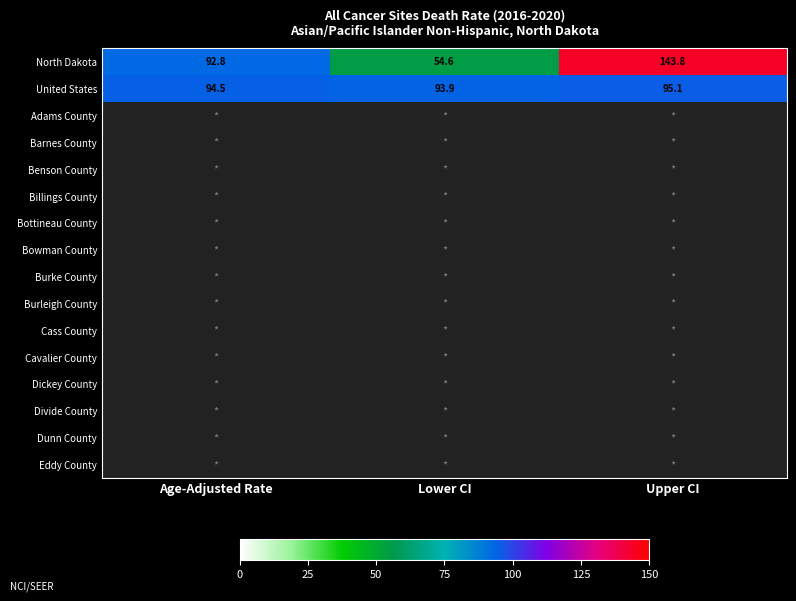

At which label does North Dakota reach its peak?

Upper CI